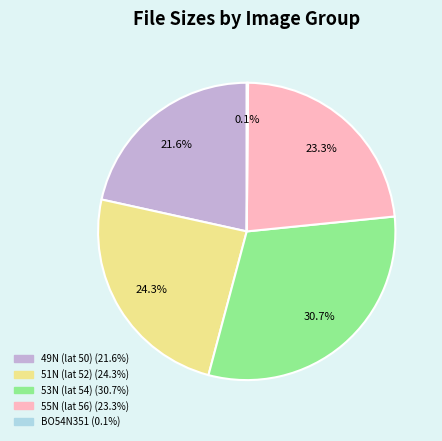

Is there a majority slice in this chart?

No